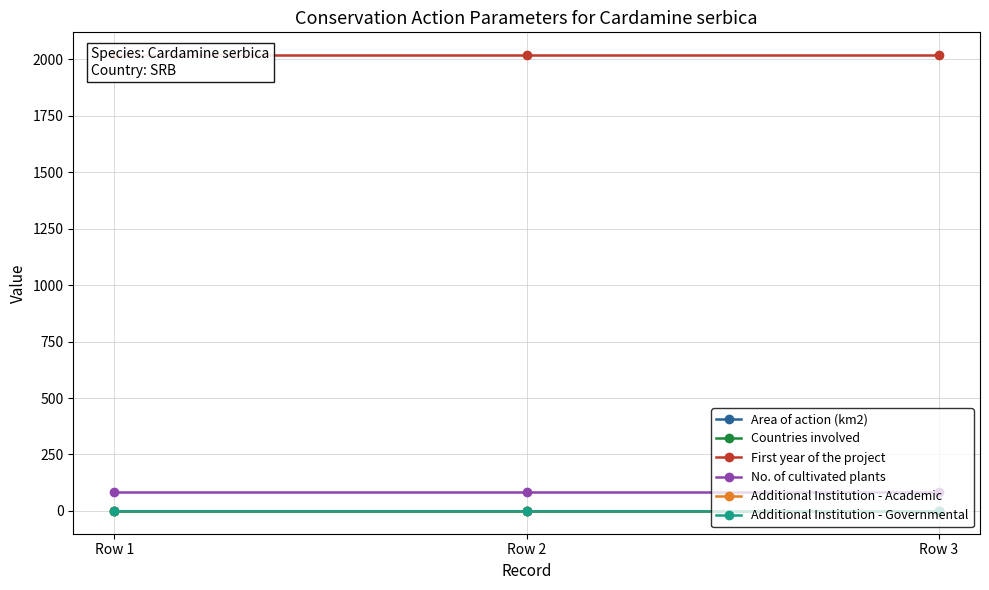

What is the highest value of the First year of the project series?

2019.0